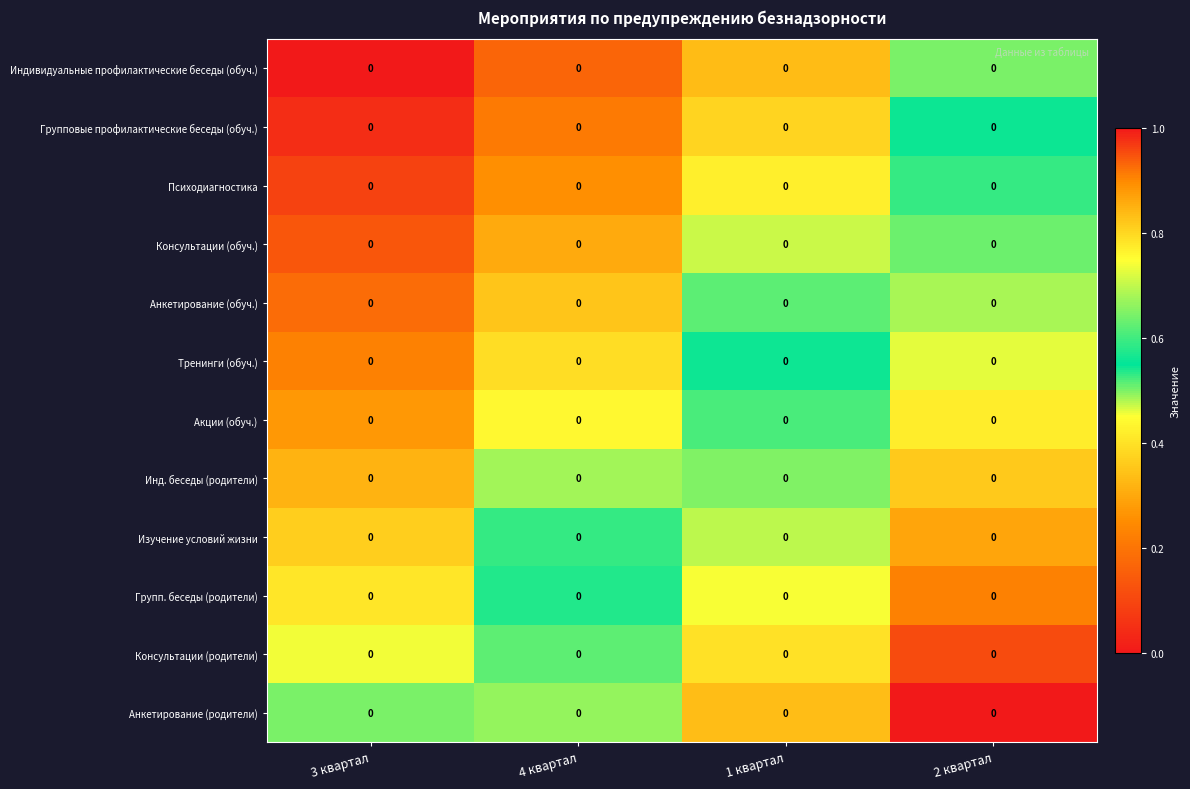

What value does the Групп. беседы (родители) series have at 3 квартал?

0.4